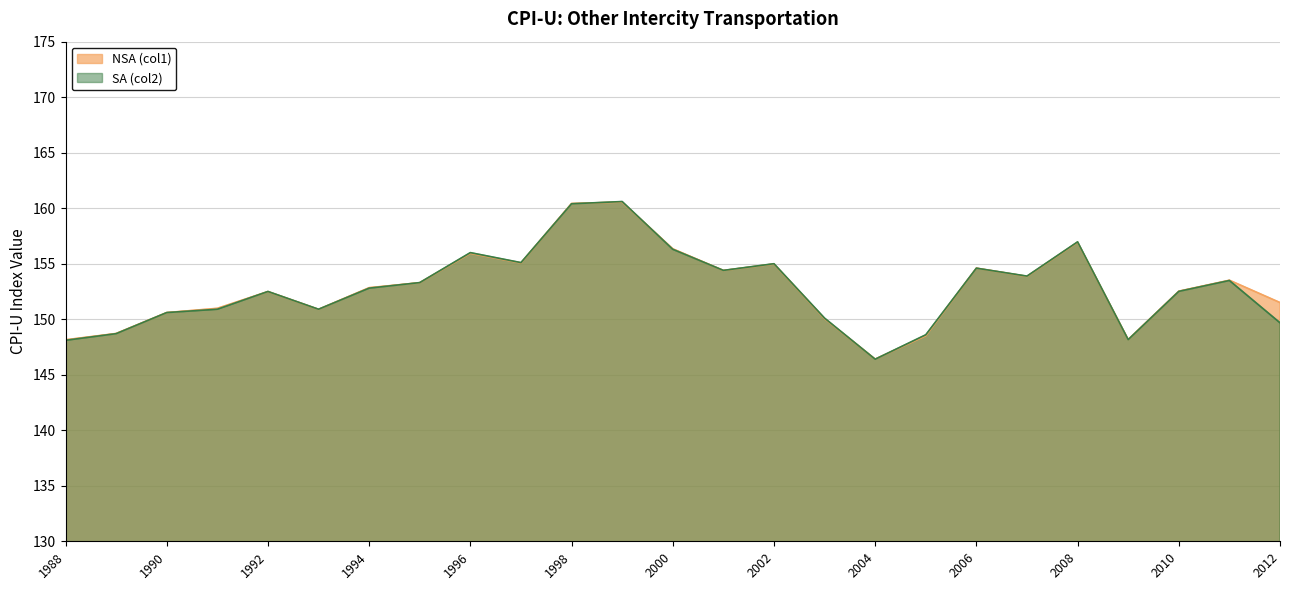

How many lines are shown in the chart?

2